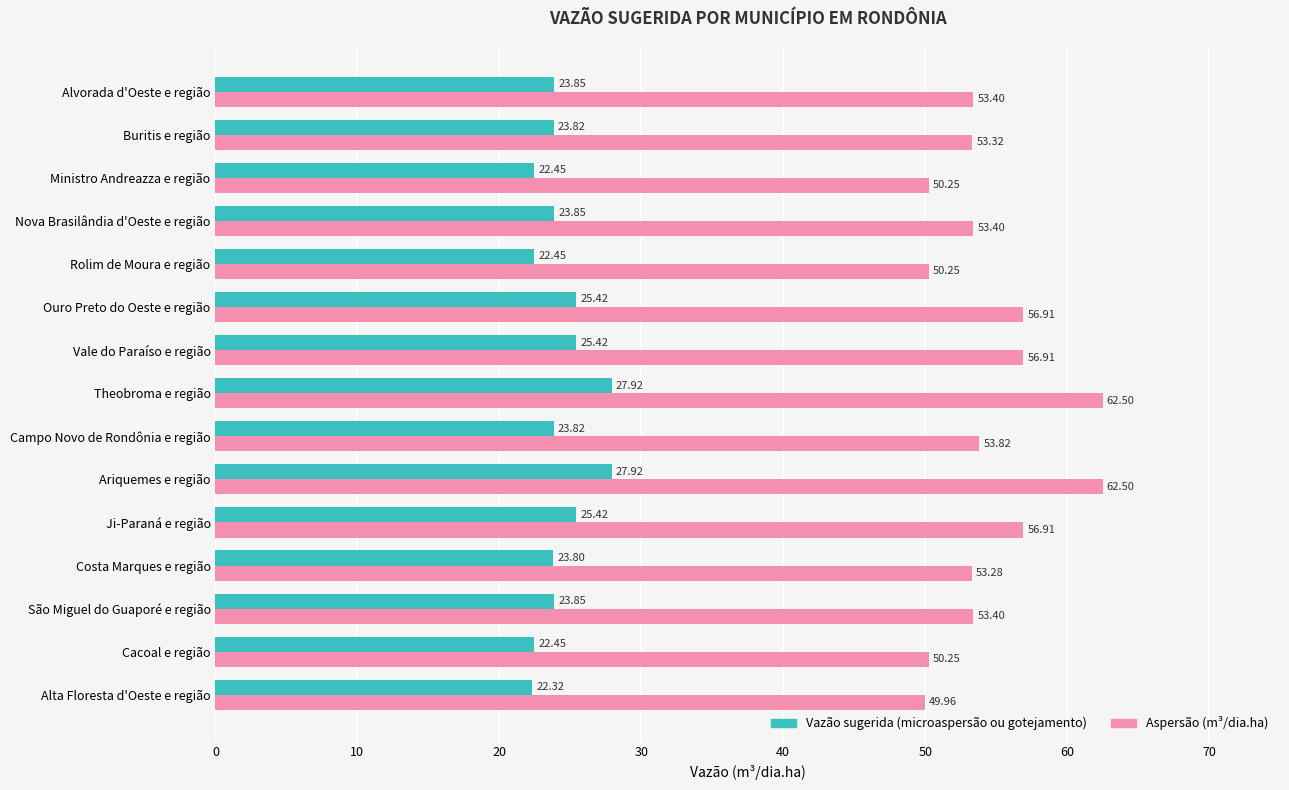

What is the total value across all series at Vale do Paraíso e região?

82.3